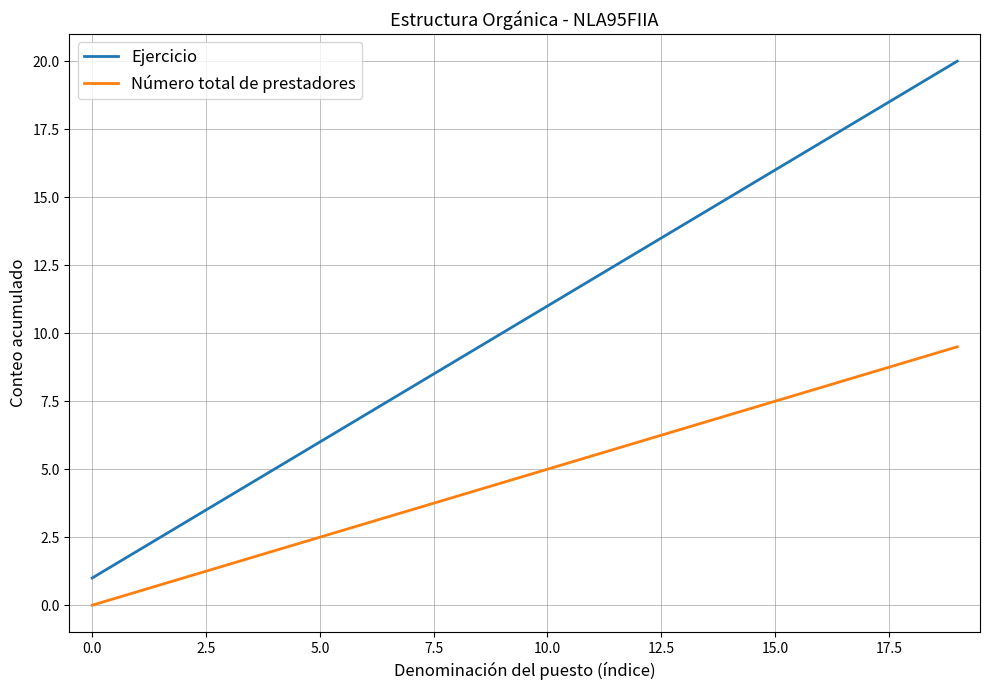

Which series has the largest range (max minus min)?

Ejercicio